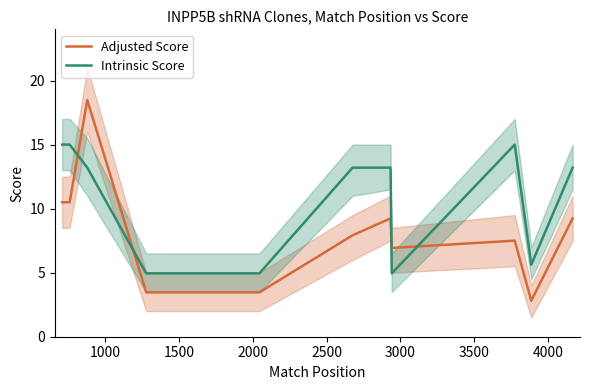

What is the minimum value shown in the chart?

2.8